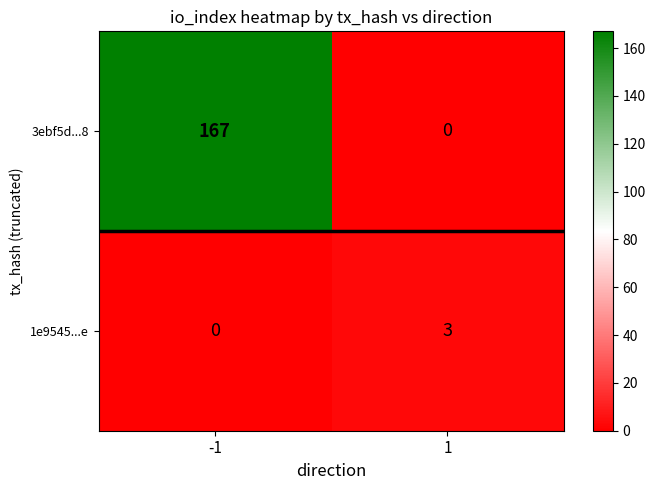

Is it true that 3ebf5d...8 equals -60 at 1?

False